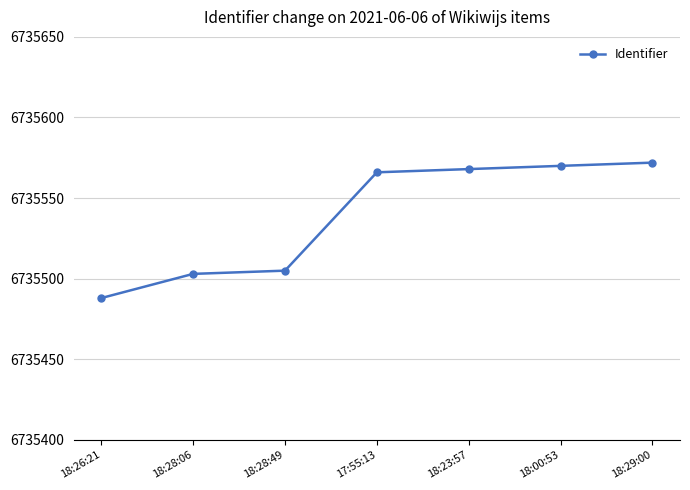

The value at 18:00:53 is 6735570. True or false?

True